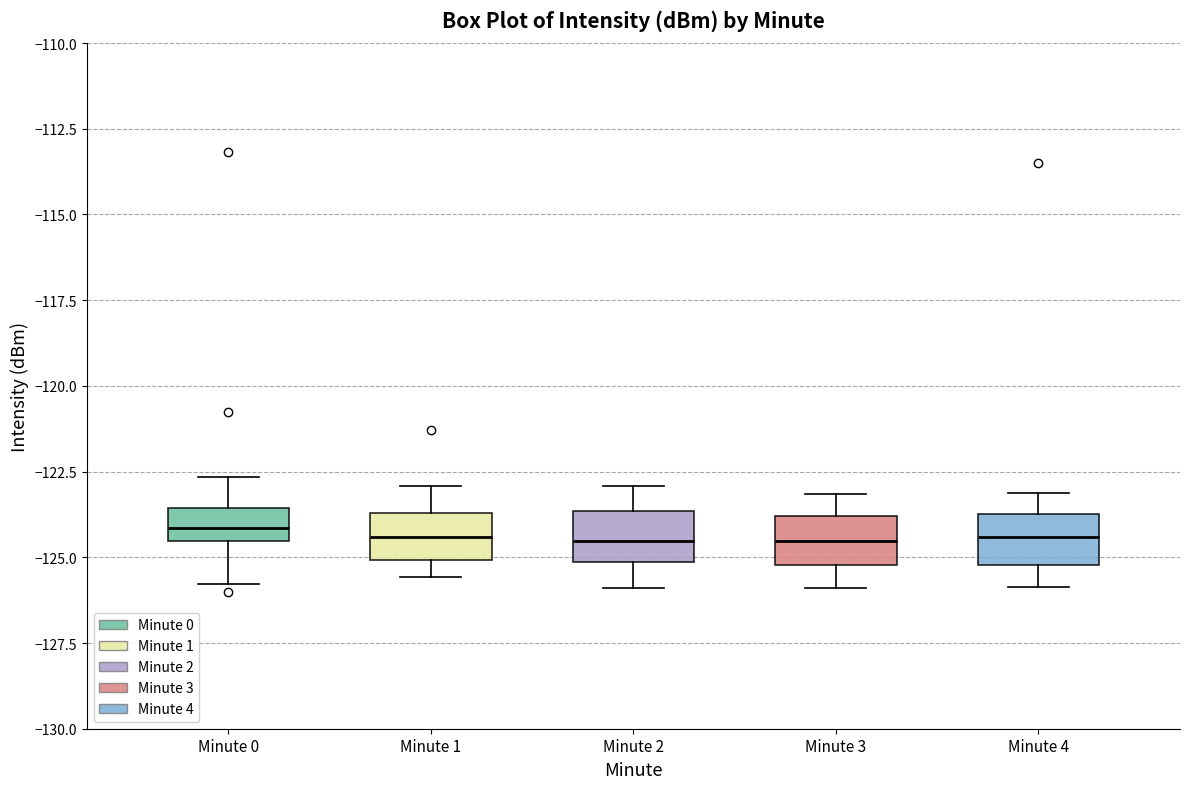

Reading left to right, read every box against the y-axis: the position of its median line, the range the box covers, and the ends of its whiskers. The values are not printed on the chart, so give them approximately, as read against the axis.

Minute 0: median -124.0, box -124.5 to -123.5, whiskers -126.0 to -122.5
Minute 1: median -124.5, box -125.0 to -123.5, whiskers -125.5 to -123.0
Minute 2: median -124.5, box -125.0 to -123.5, whiskers -126.0 to -123.0
Minute 3: median -124.5, box -125.0 to -124.0, whiskers -126.0 to -123.0
Minute 4: median -124.5, box -125.0 to -123.5, whiskers -126.0 to -123.0